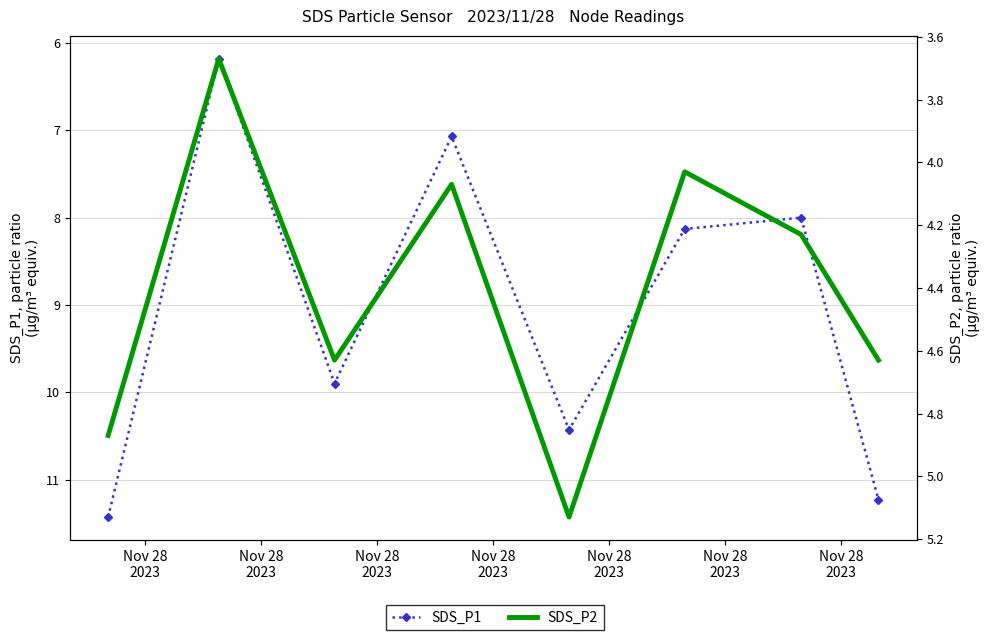

True or false: SDS_P1 and SDS_P2 intersect in this chart.

False